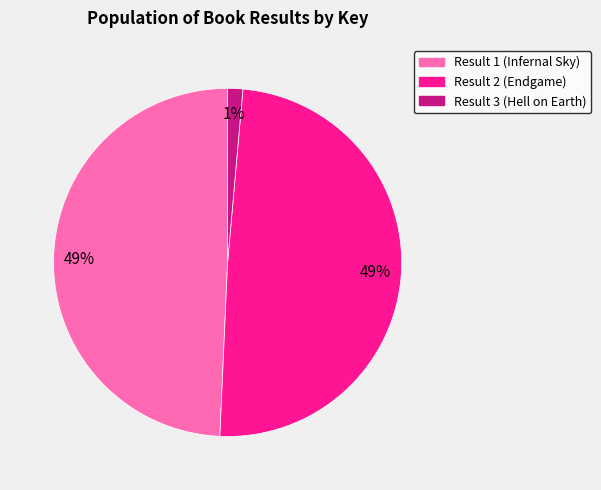

Is there any slice that represents more than half of the pie?

No